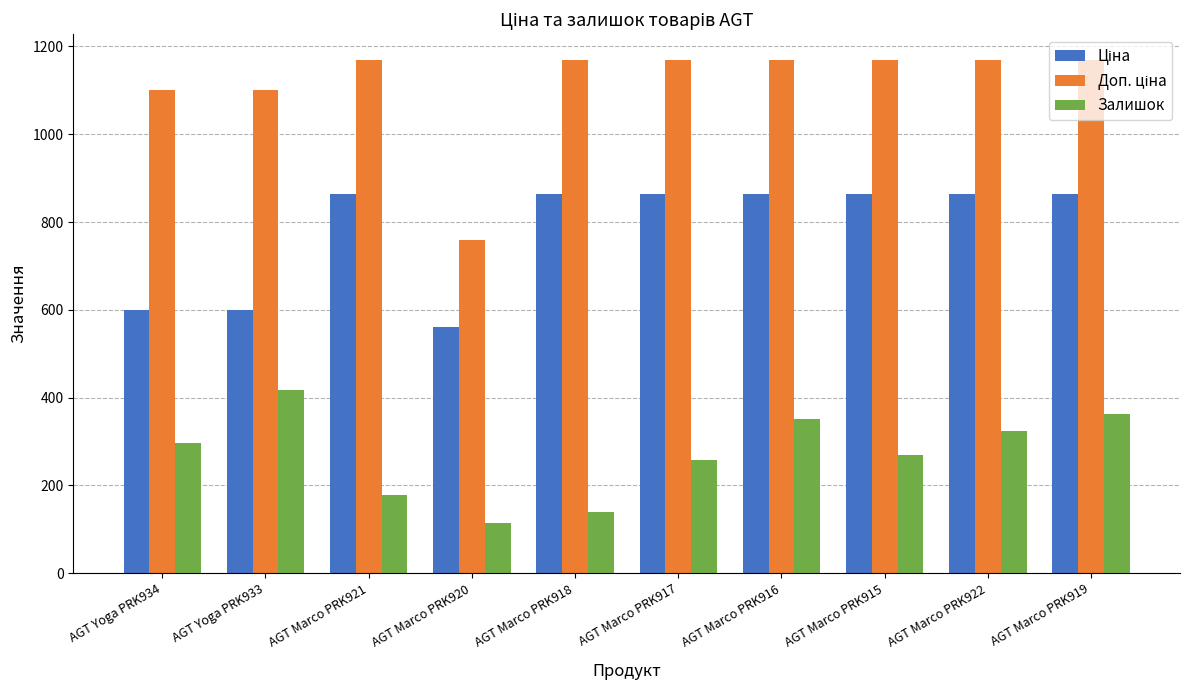

True or false: Залишок has a value of 457.6 at AGT Marco PRK922.

False